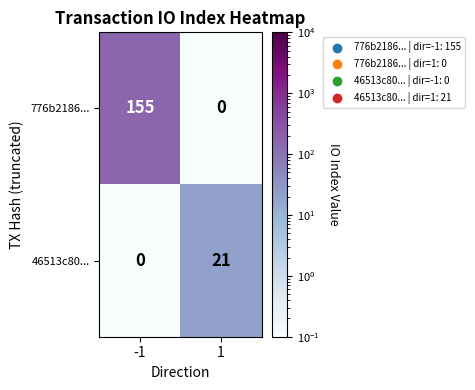

Which category has the highest value across all series?

-1